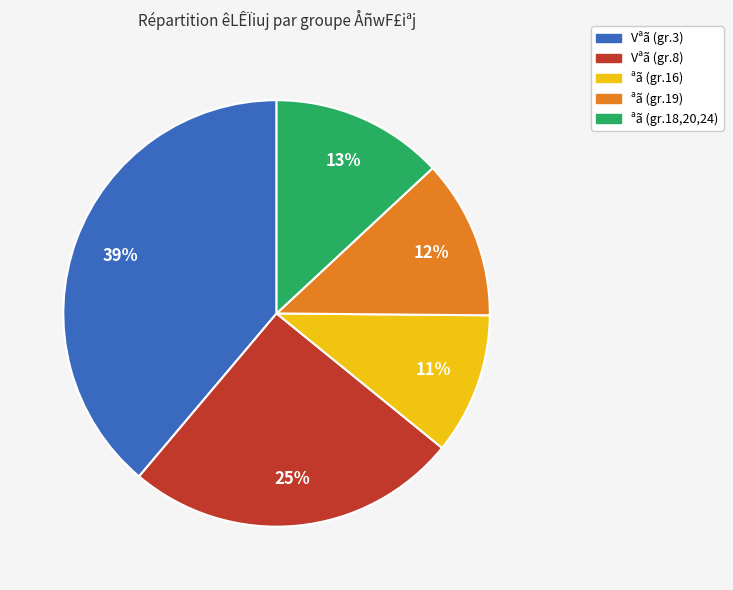

To the nearest percent, what is the average slice percentage?

20%